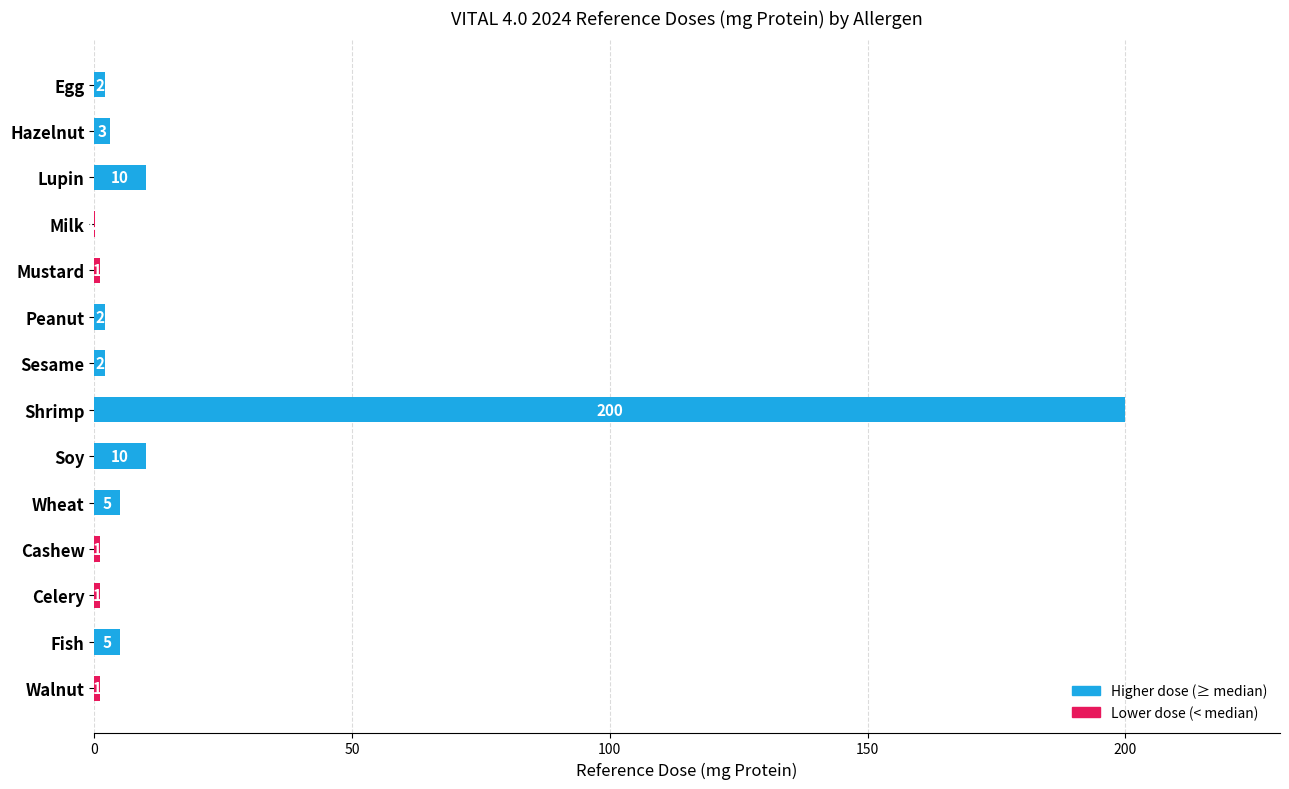

Reading top to bottom, extract all data points from this chart.

Egg=2.0	Hazelnut=3.0	Lupin=10.0	Milk=0.2	Mustard=1.0	Peanut=2.0	Sesame=2.0	Shrimp=200.0	Soy=10.0	Wheat=5.0	Cashew=1.0	Celery=1.0	Fish=5.0	Walnut=1.0